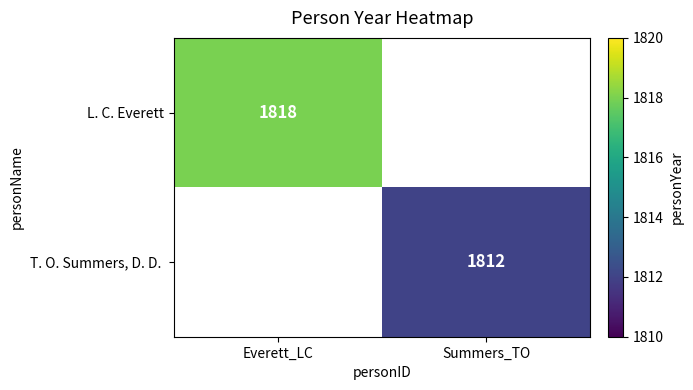

True or false: L. C. Everett has a value of 1818 at Everett_LC.

True